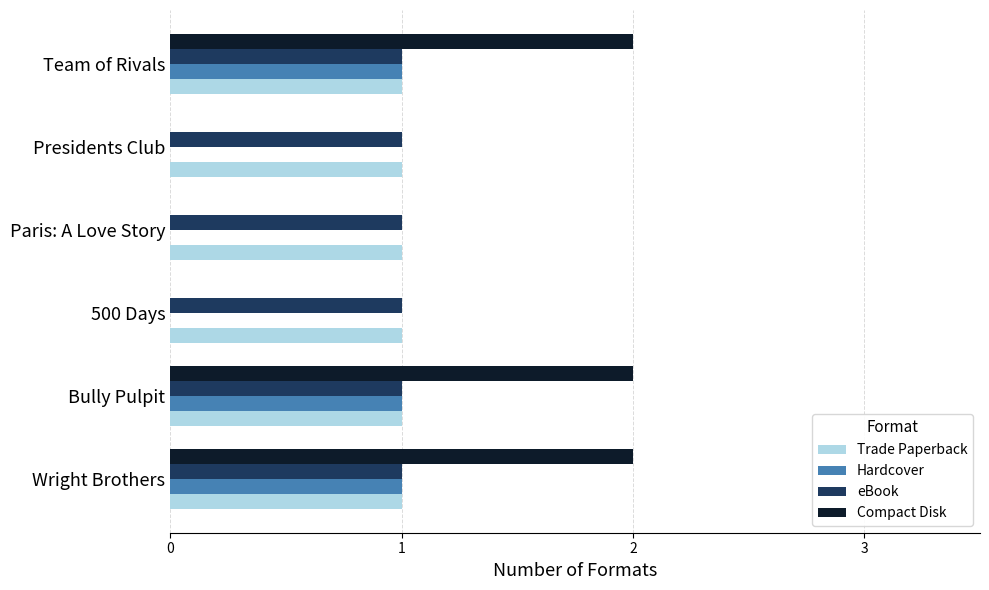

What is the maximum value for Compact Disk?

2